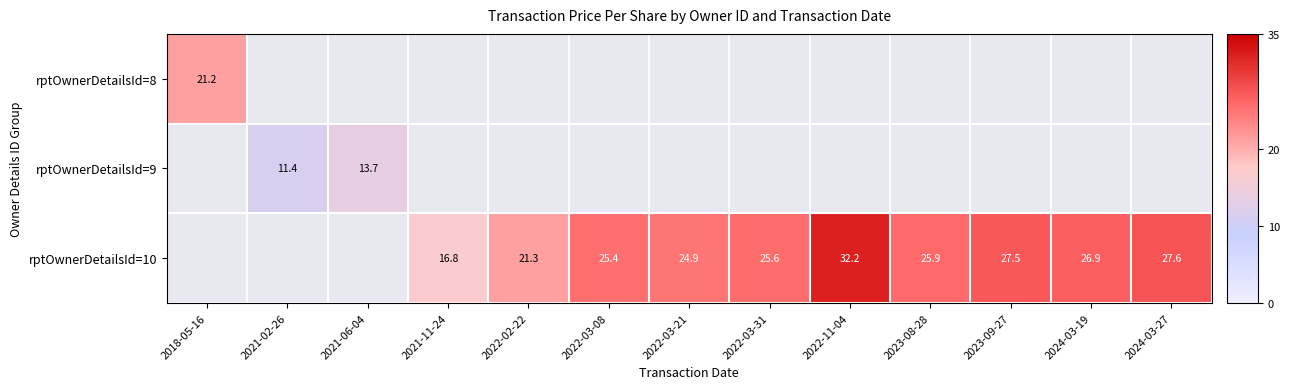

Rank the series at 2018-05-16 from lowest to highest value.

rptOwnerDetailsId=9, rptOwnerDetailsId=10, rptOwnerDetailsId=8